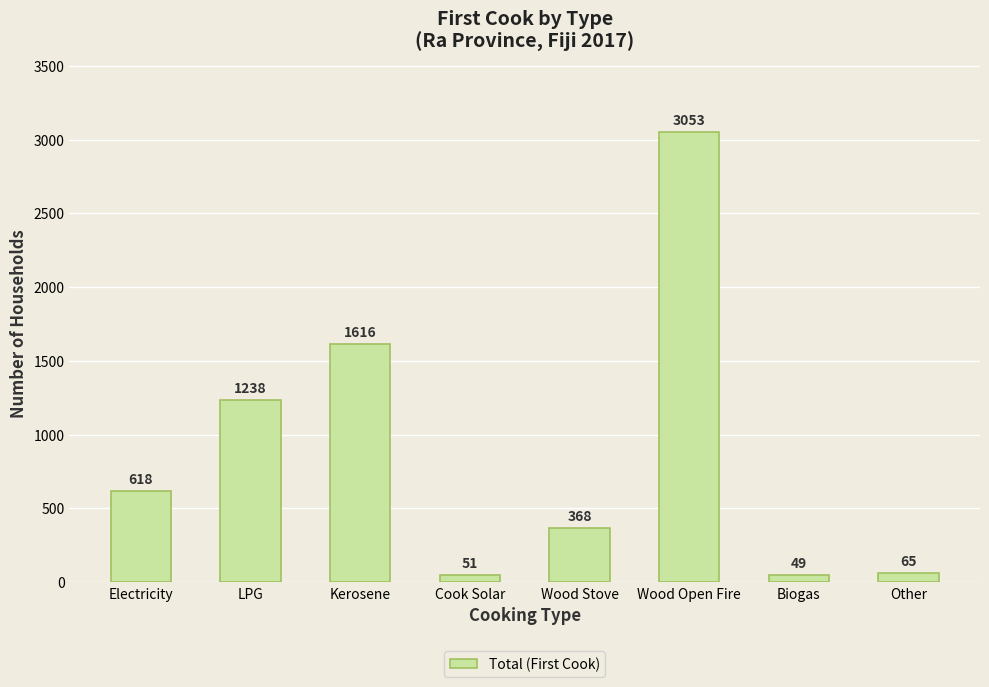

How many bars are there in total?

8